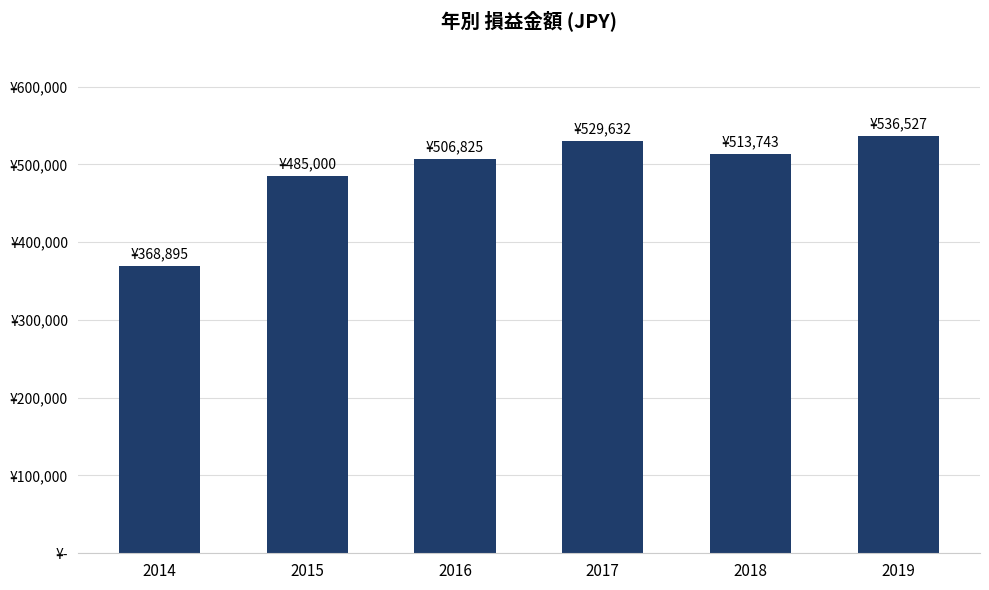

At which category does the chart reach its peak across all series?

2019